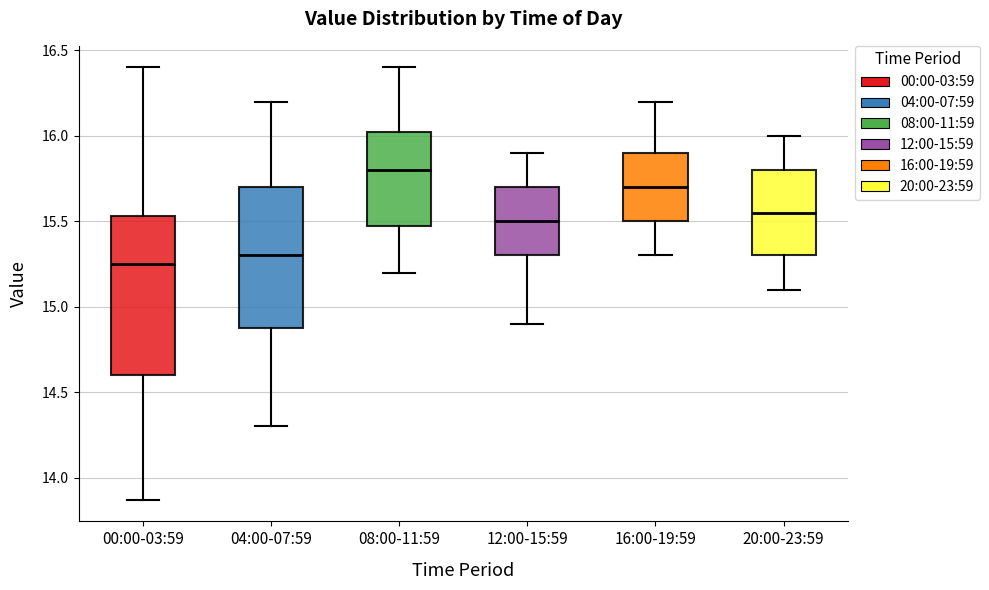

Reading left to right, transcribe this box plot: for each box, give where its median line is, the range the box spans, and where its two whiskers end, as read against the y-axis. The values are not printed on the chart, so give them approximately, as read against the axis.

00:00-03:59: median 15.25, box 14.60 to 15.55, whiskers 13.85 to 16.40
04:00-07:59: median 15.30, box 14.90 to 15.70, whiskers 14.30 to 16.20
08:00-11:59: median 15.80, box 15.50 to 16.05, whiskers 15.20 to 16.40
12:00-15:59: median 15.50, box 15.30 to 15.70, whiskers 14.90 to 15.90
16:00-19:59: median 15.70, box 15.50 to 15.90, whiskers 15.30 to 16.20
20:00-23:59: median 15.55, box 15.30 to 15.80, whiskers 15.10 to 16.00